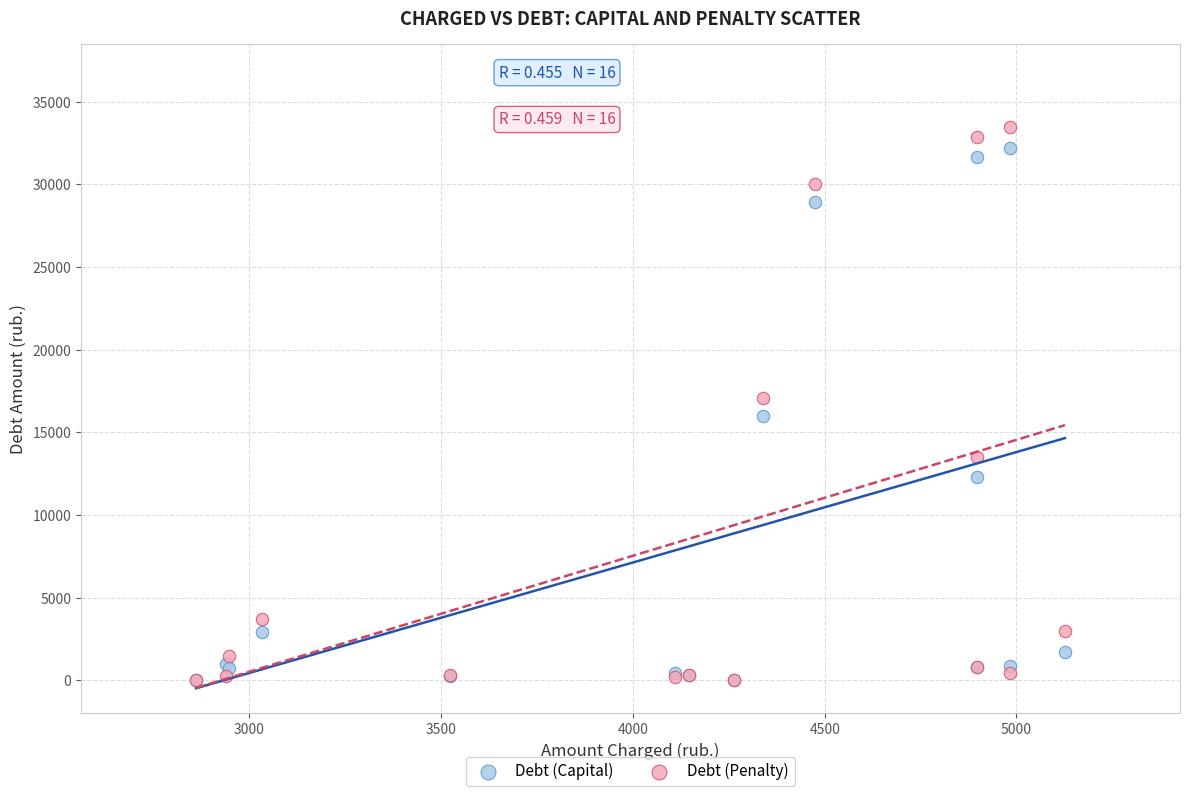

Which series has the largest Y range (max minus min)?

Debt (Penalty)